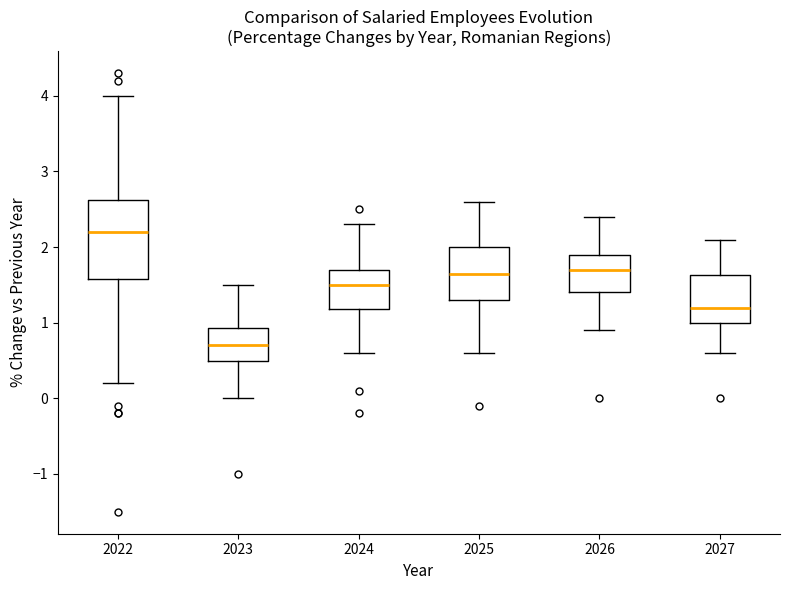

Where does the lower whisker of the box at x = 2025 end on the y-axis? The values are not printed on the chart, so give them approximately, as read against the axis.

0.6